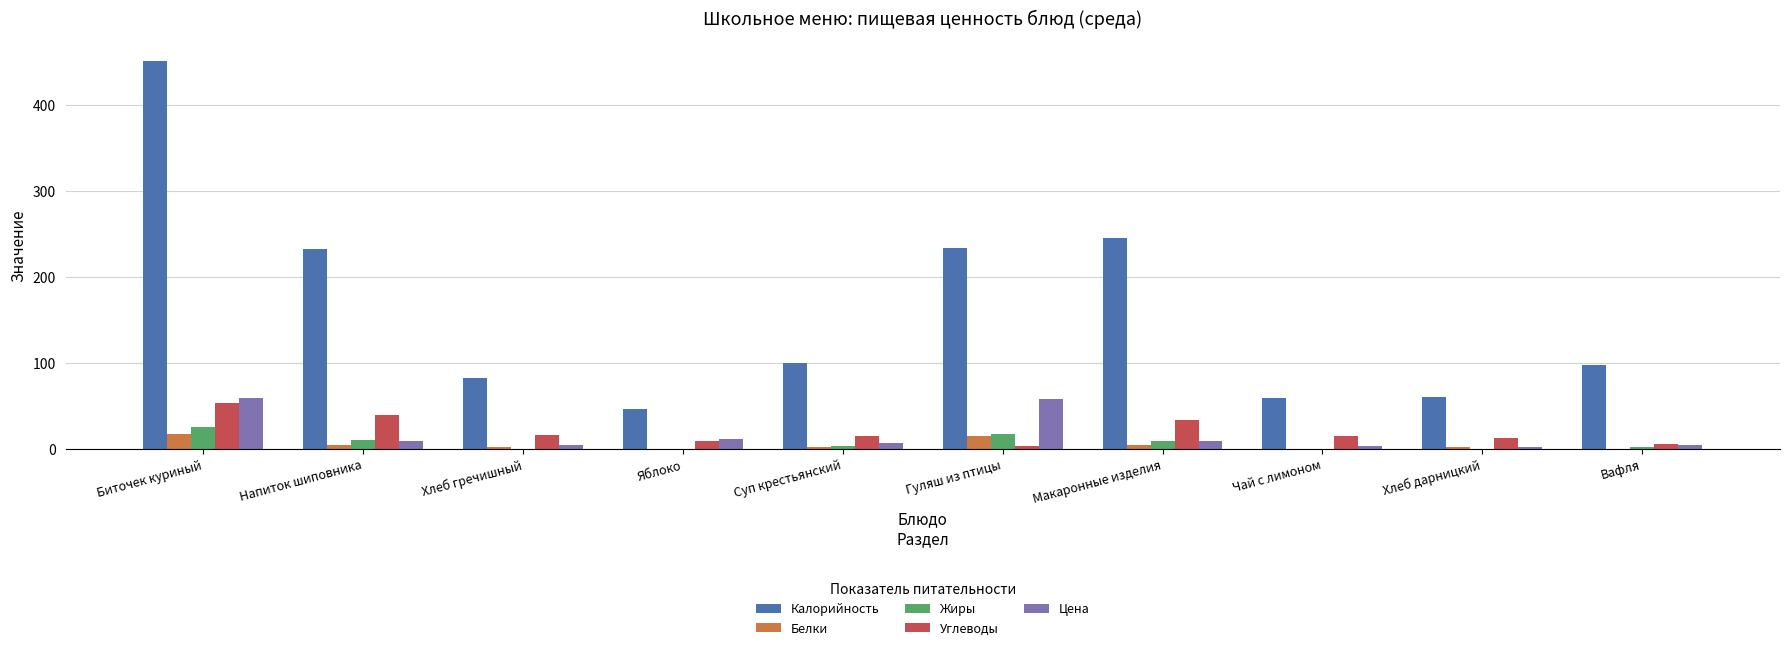

At which category is the sum across all series the highest?

Биточек куриный